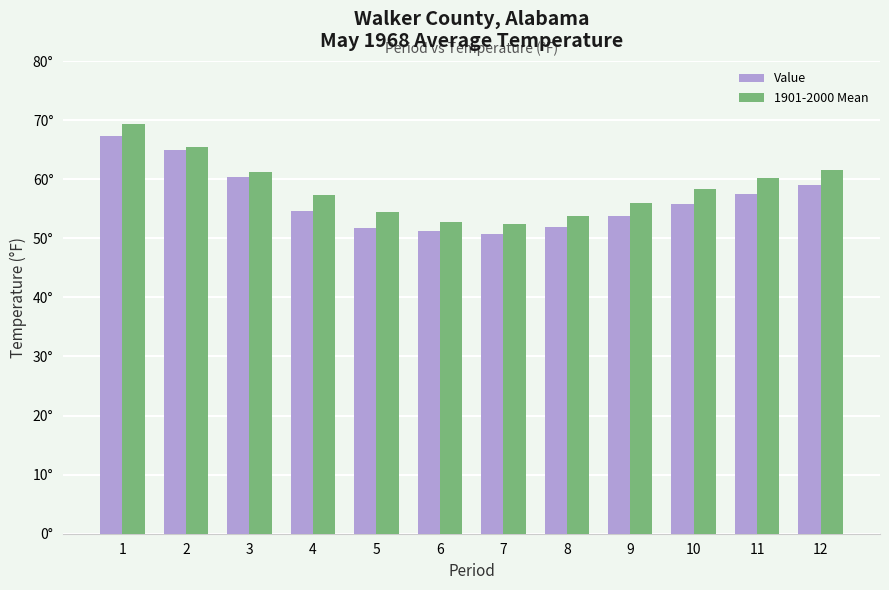

Is it true that Value equals 60.3 at 3?

True